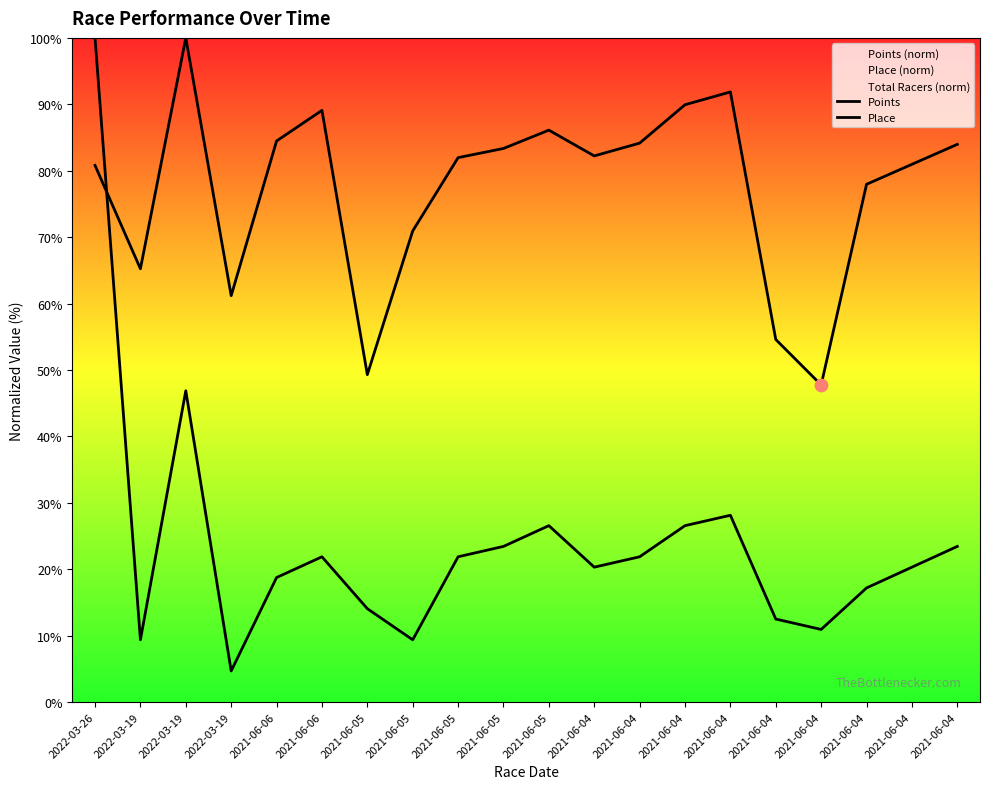

Is the value of Points at 2021-06-04 greater than the value of Place at 2021-06-04?

Yes